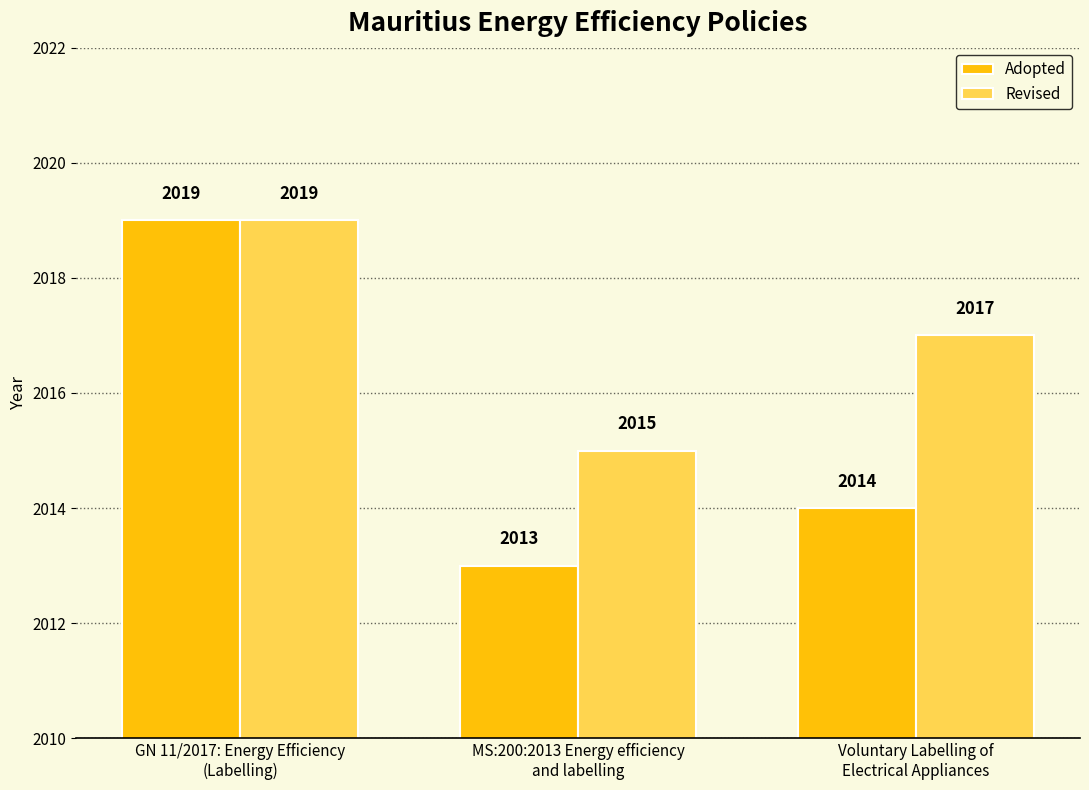

What is the difference between the maximum and minimum values in the Revised series?

4